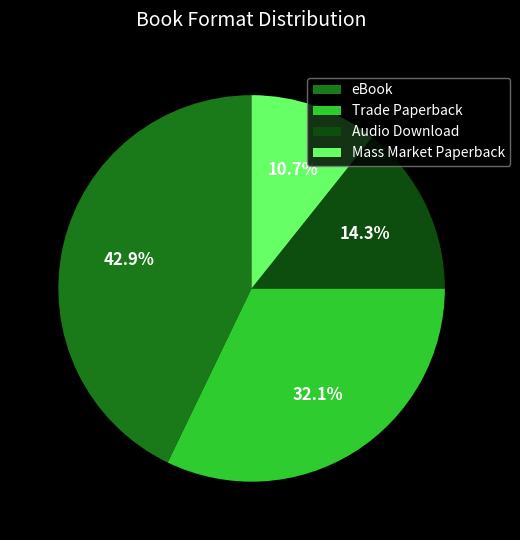

The Mass Market Paperback slice represents 11% of the pie. True or false?

True